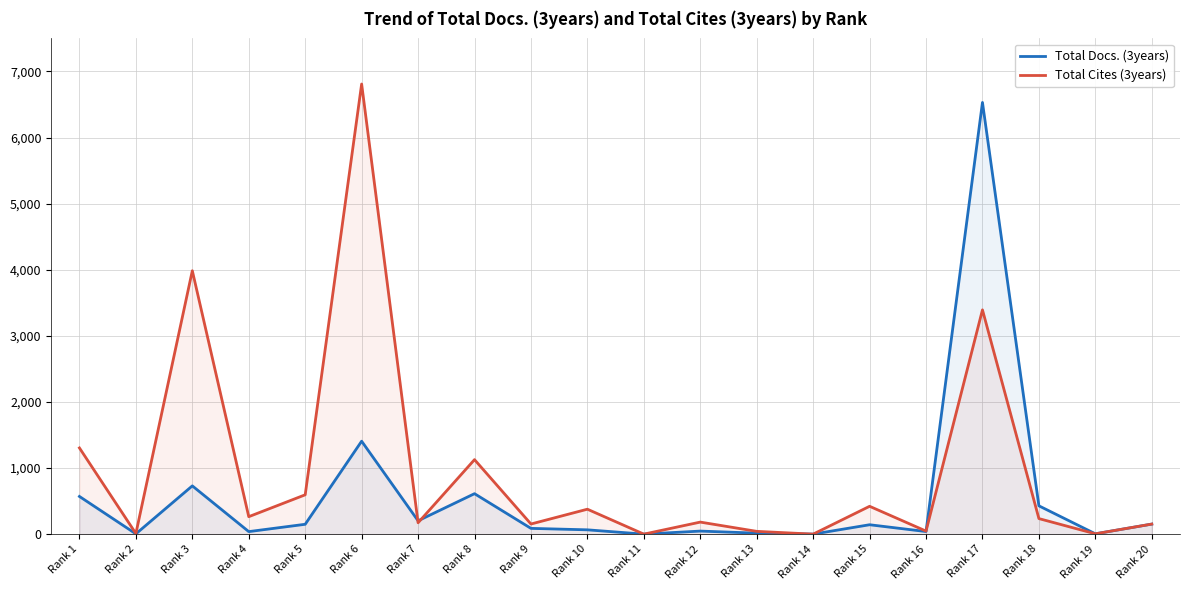

Which series has the largest total across all categories?

Total Cites (3years)